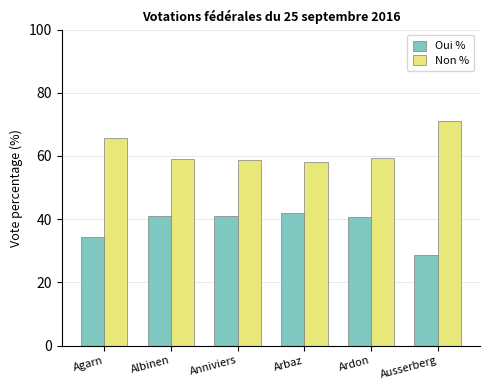

Which series has the largest total across all categories?

Non %